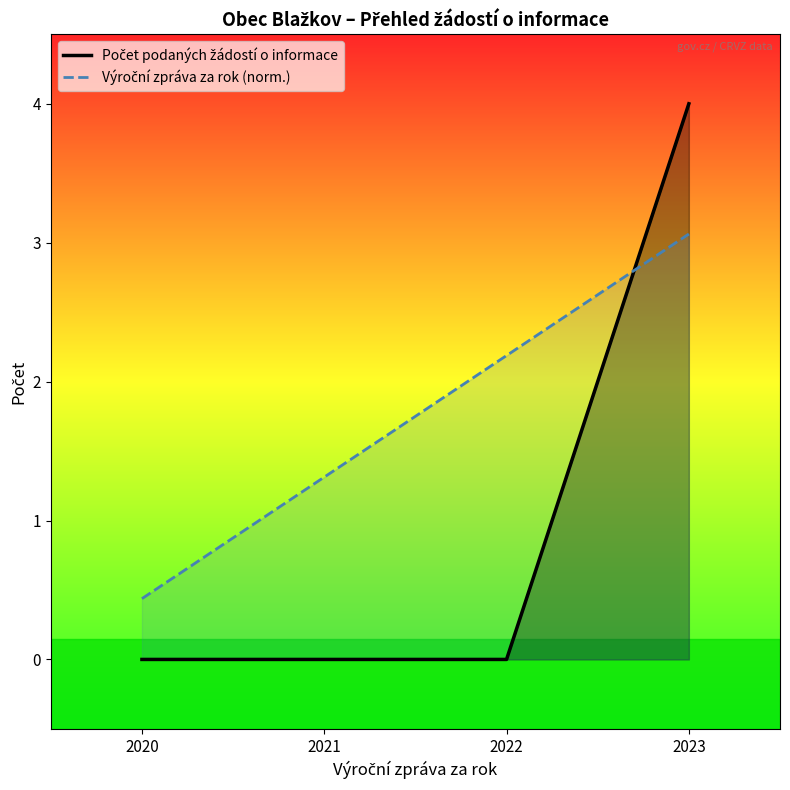

How many lines are shown in the chart?

2